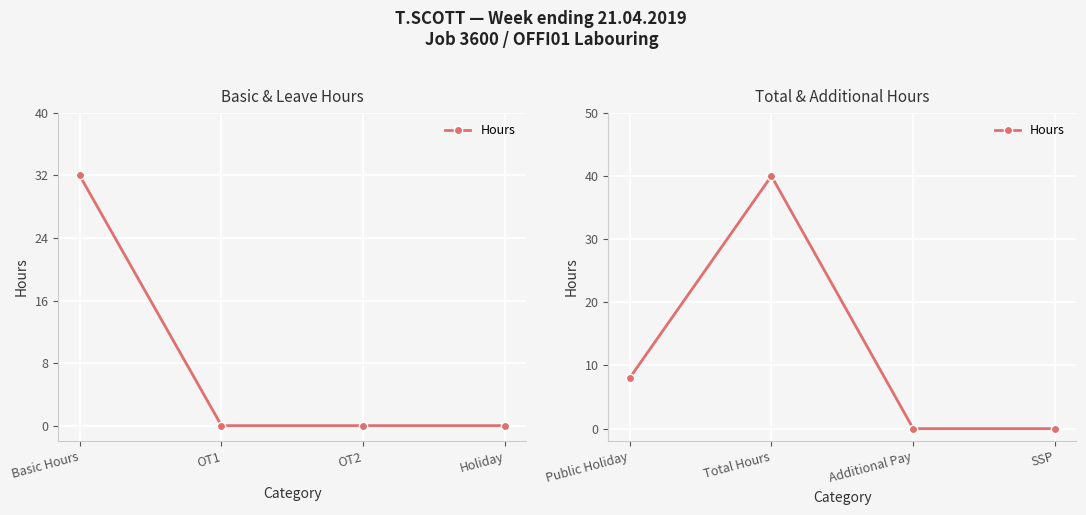

How many interior local peaks (higher than both neighbors) does the data have?

1